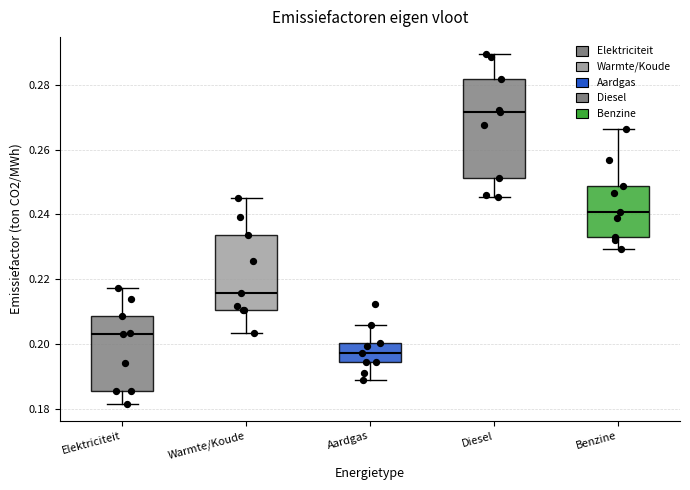

Which box has the lowest median line?

Aardgas